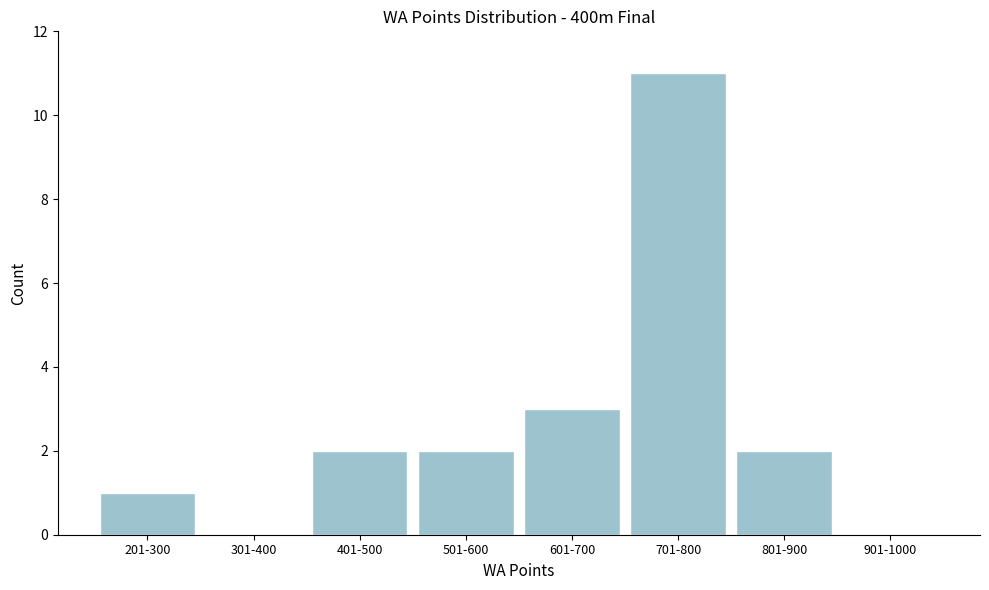

Reading right to left, extract all data points from this chart.

901-1000=0	801-900=2	701-800=11	601-700=3	501-600=2	401-500=2	301-400=0	201-300=1